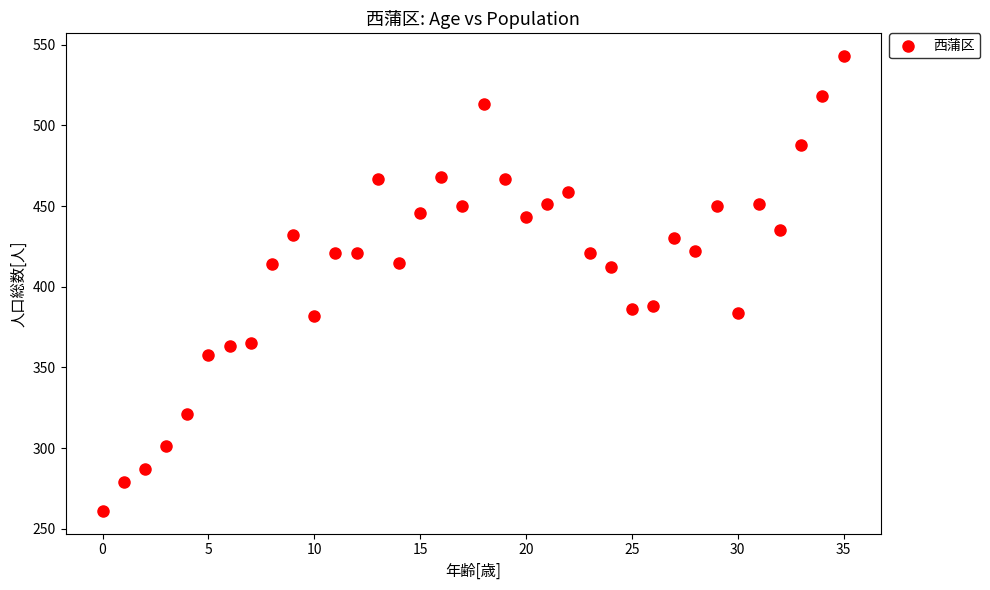

What is the range of Y values (max minus min)?

282